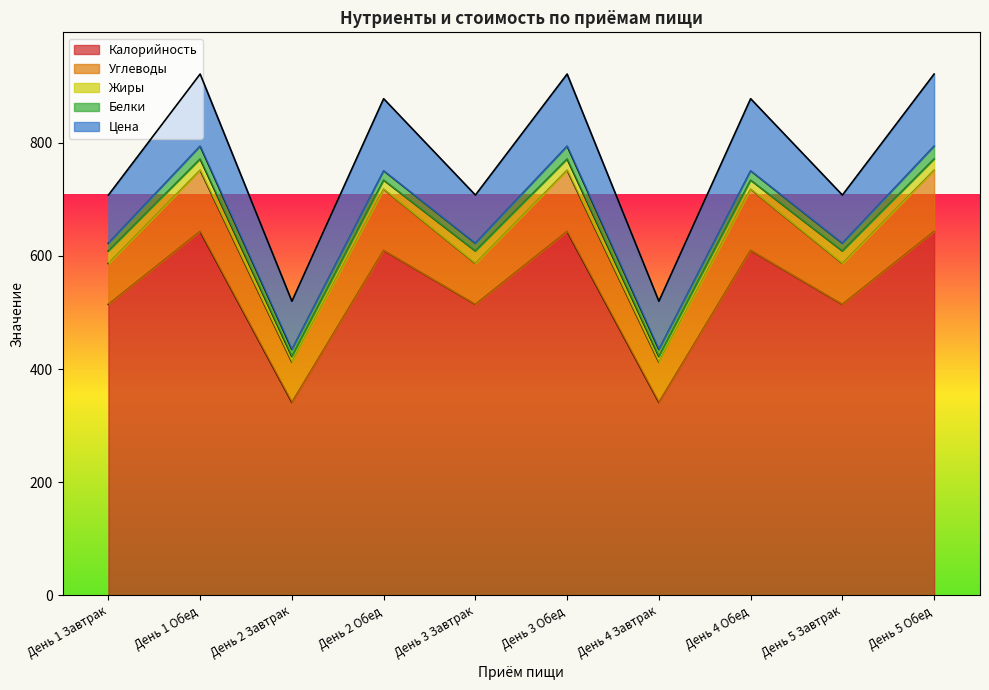

What is the maximum value for Жиры?

22.1